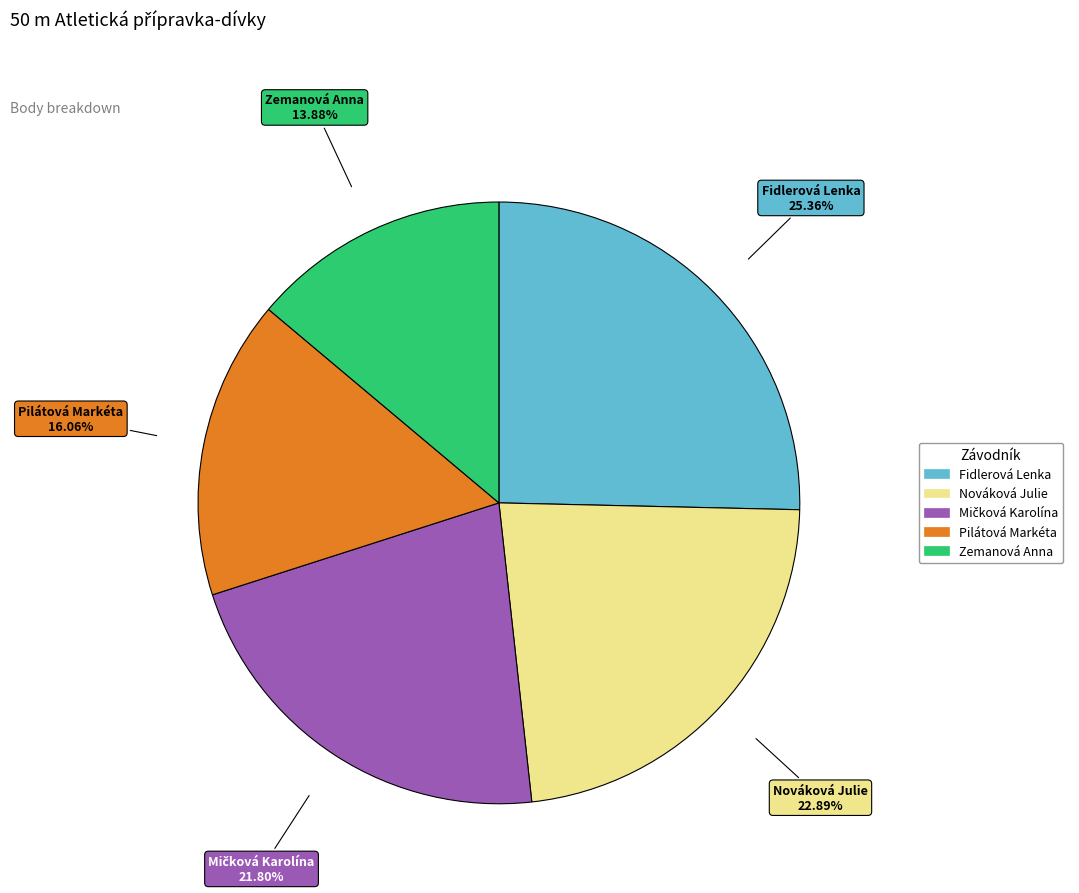

What is the total percentage of Nováková Julie and Pilátová Markéta?

39.0%